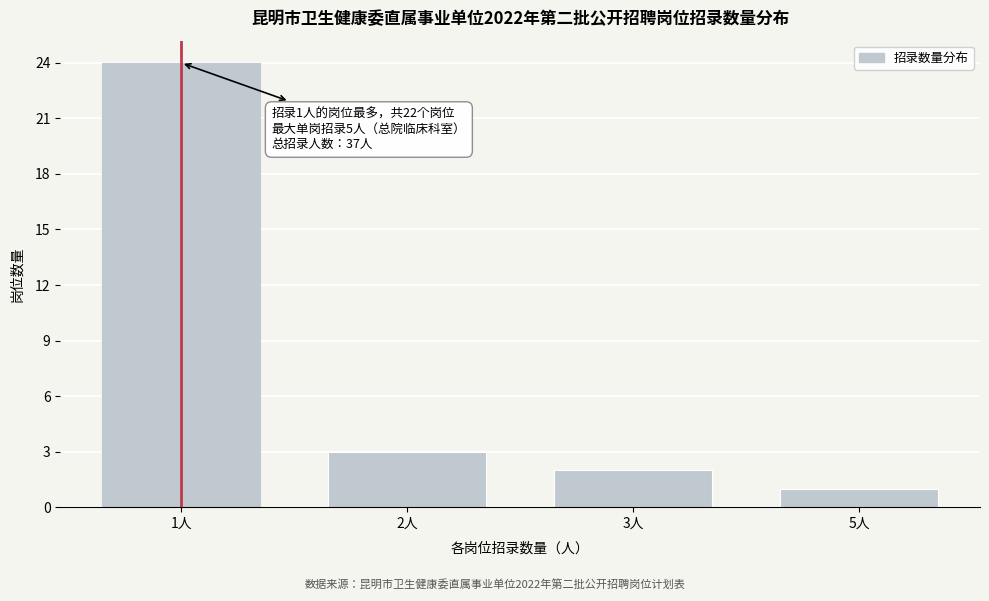

Reading left to right, transcribe all the data shown in this chart.

24	3	2	1